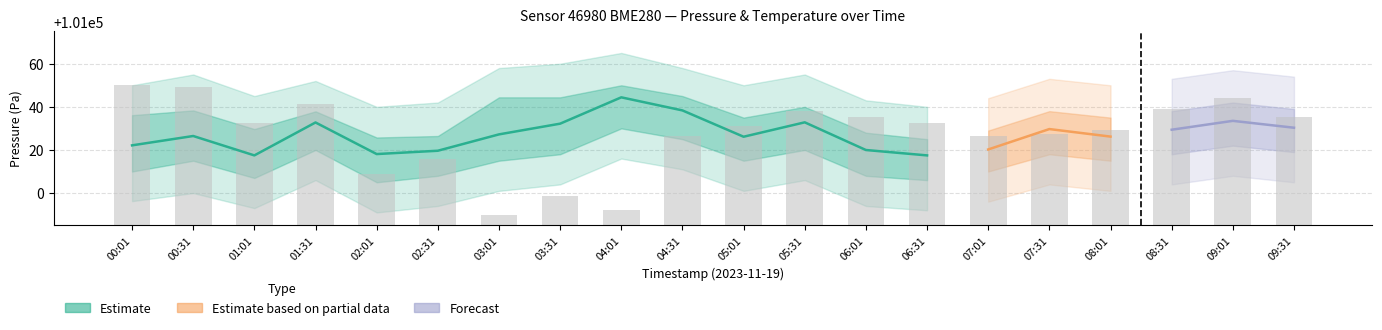

What is the label of the 9th bar from the left?

04:01